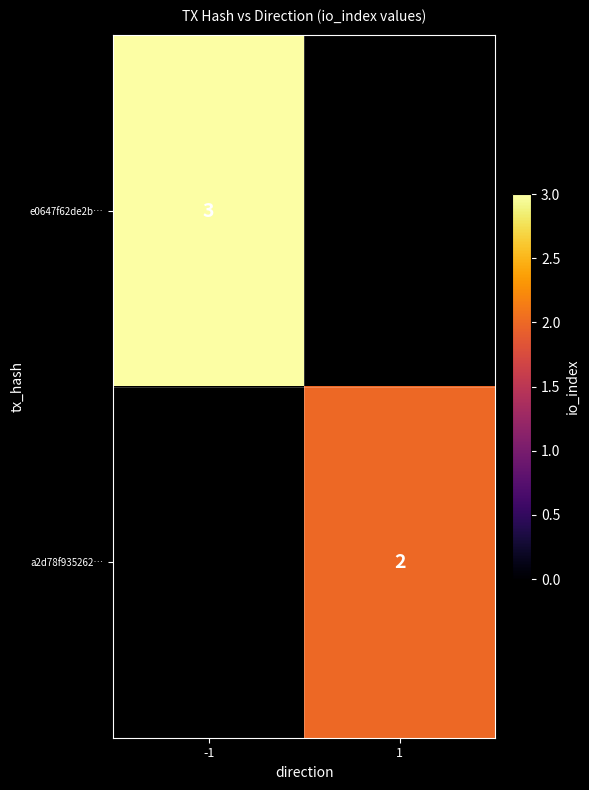

True or false: e0647f62de2b… has a value of 3 at -1.

True